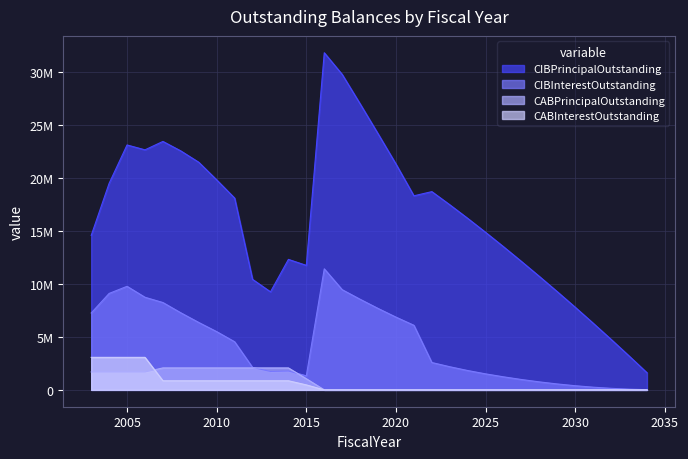

What is the difference between the second highest and minimum values in the CIBInterestOutstanding series?

9768497.0